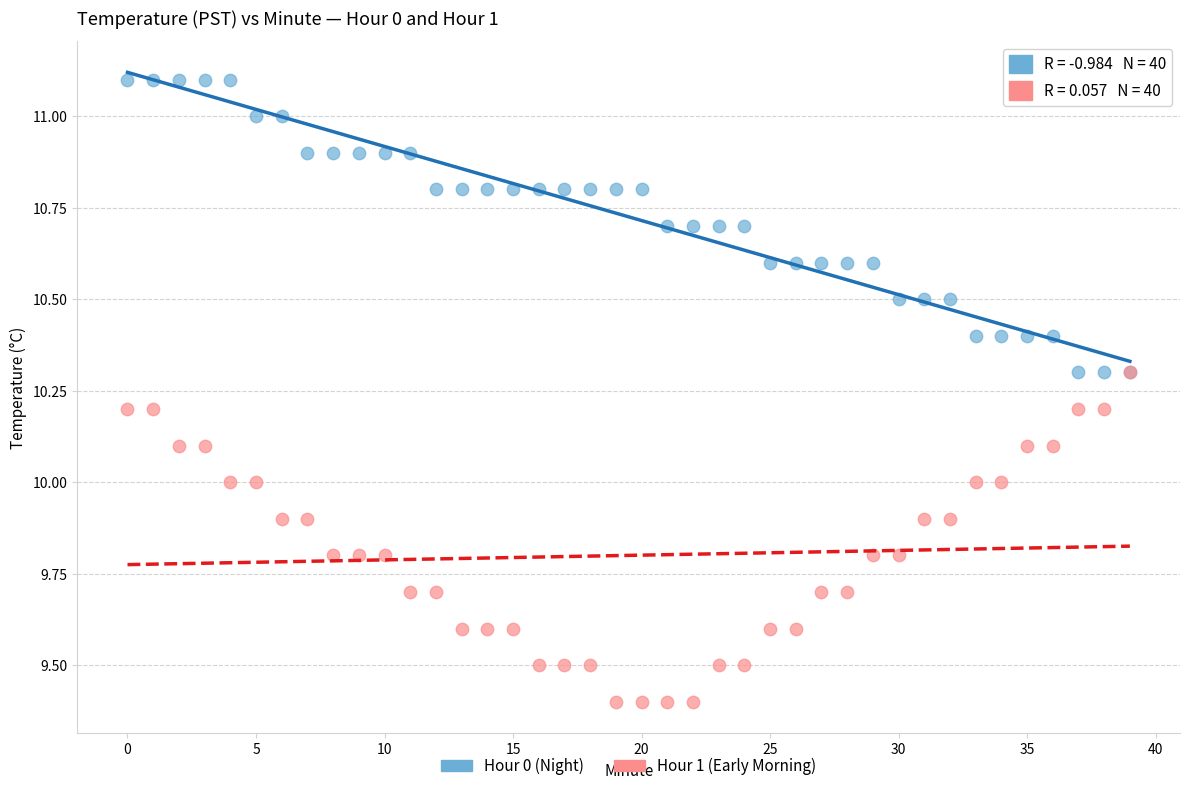

What are all the series names shown in the legend?

Hour 0 (Night), Hour 1 (Early Morning)